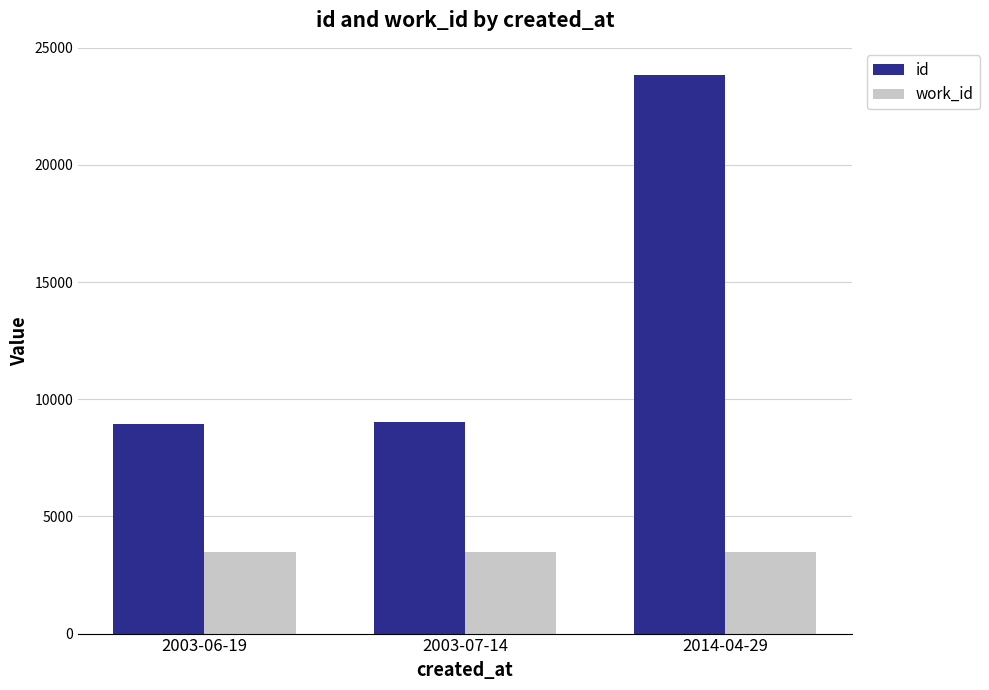

Is it true that work_id equals 1793 at 2014-04-29?

False